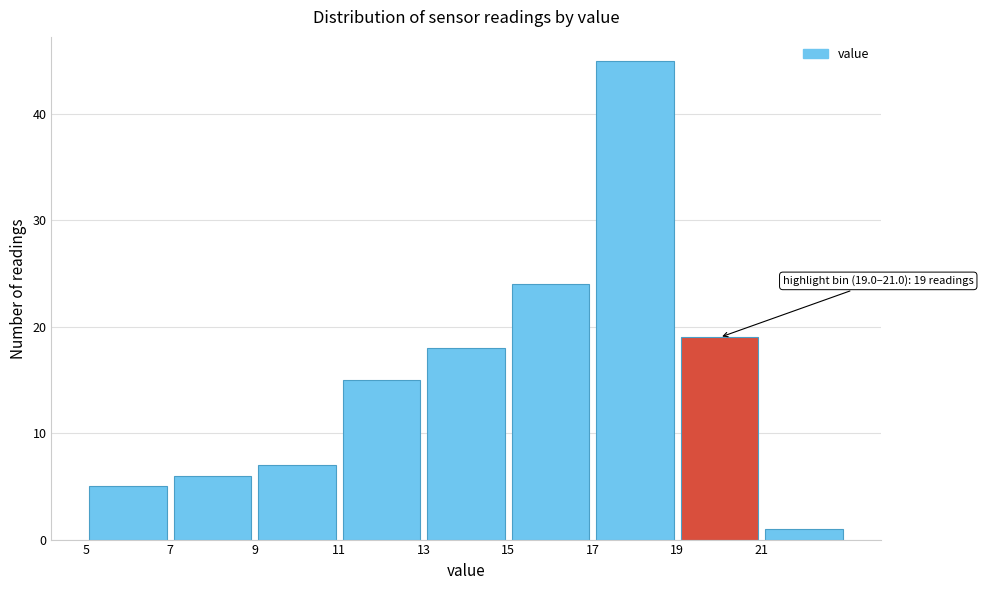

Which range on the x-axis has the tallest bar?

17 to 19